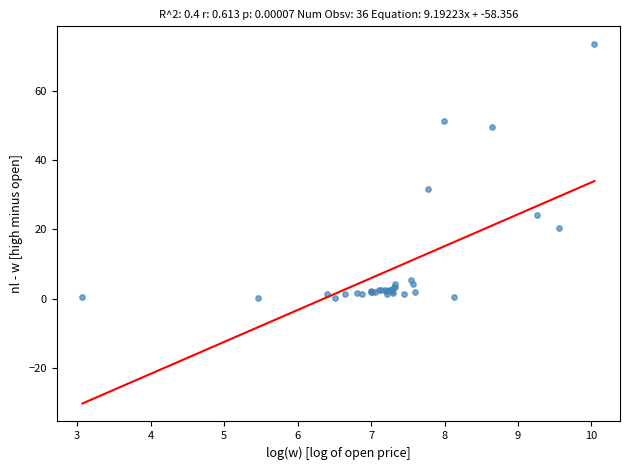

What Y value in the scatter plot is closest to 36?

31.7